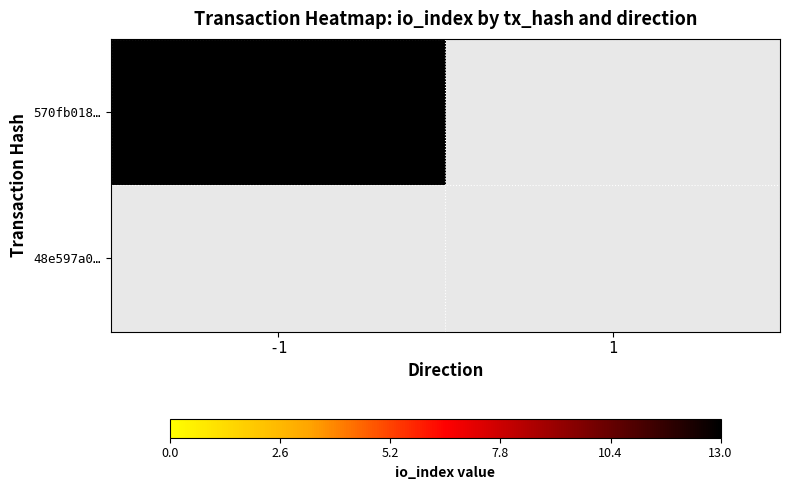

What is the average value of the 570fb018f9afff2ec3b0f79fa403ef3849cdb88 series?

6